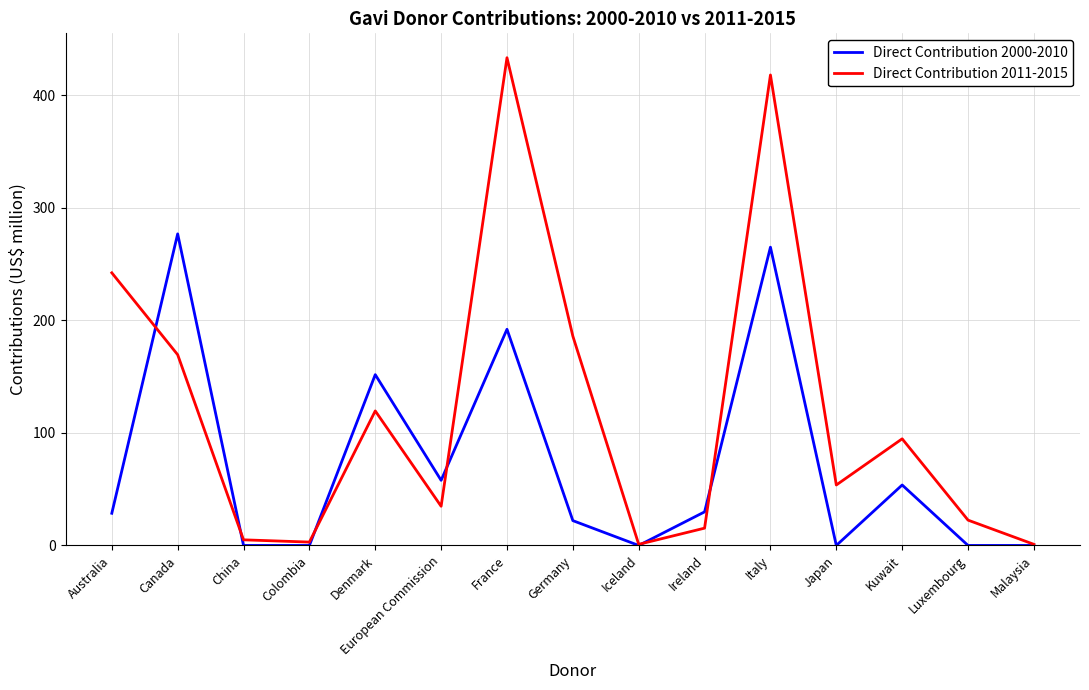

Which category has the highest value across all series?

France